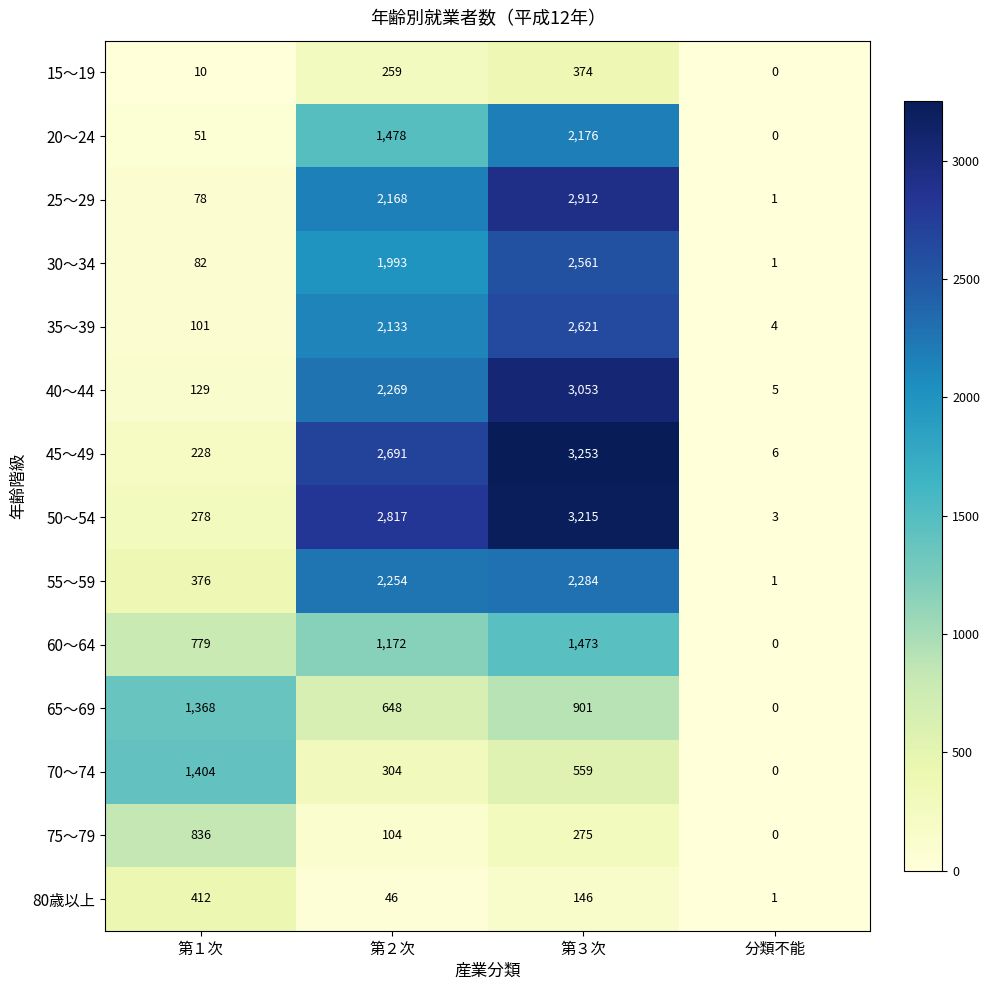

Which series has the widest spread of values?

45～49